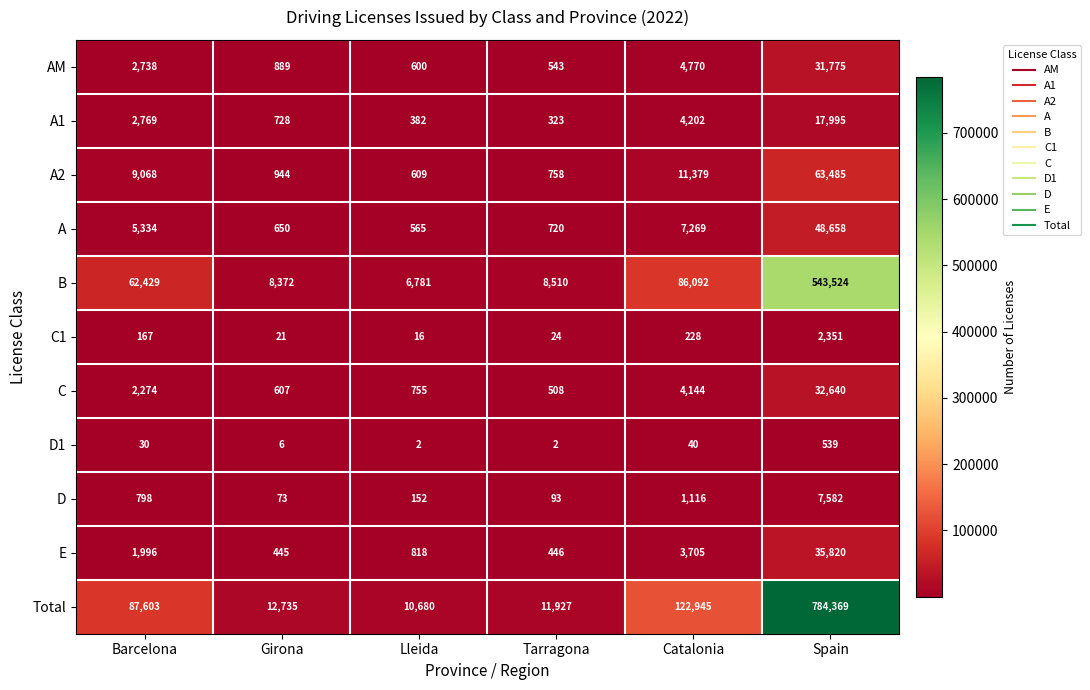

What is the difference between the maximum and second lowest values in the C series?

32033